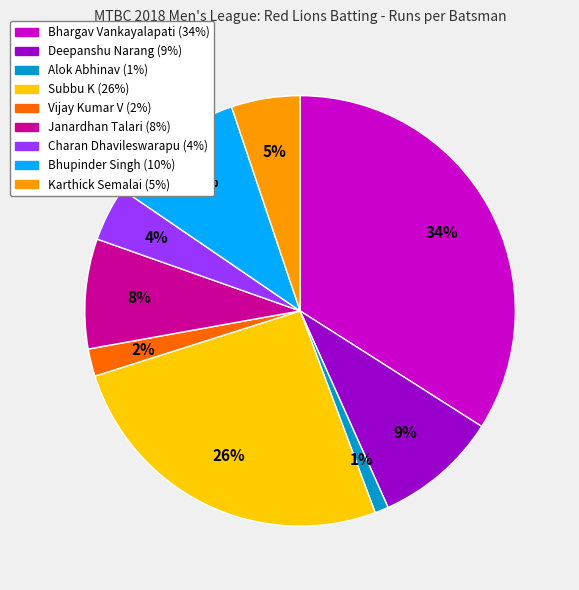

To the nearest percent, what portion does Vijay Kumar V represent?

2%